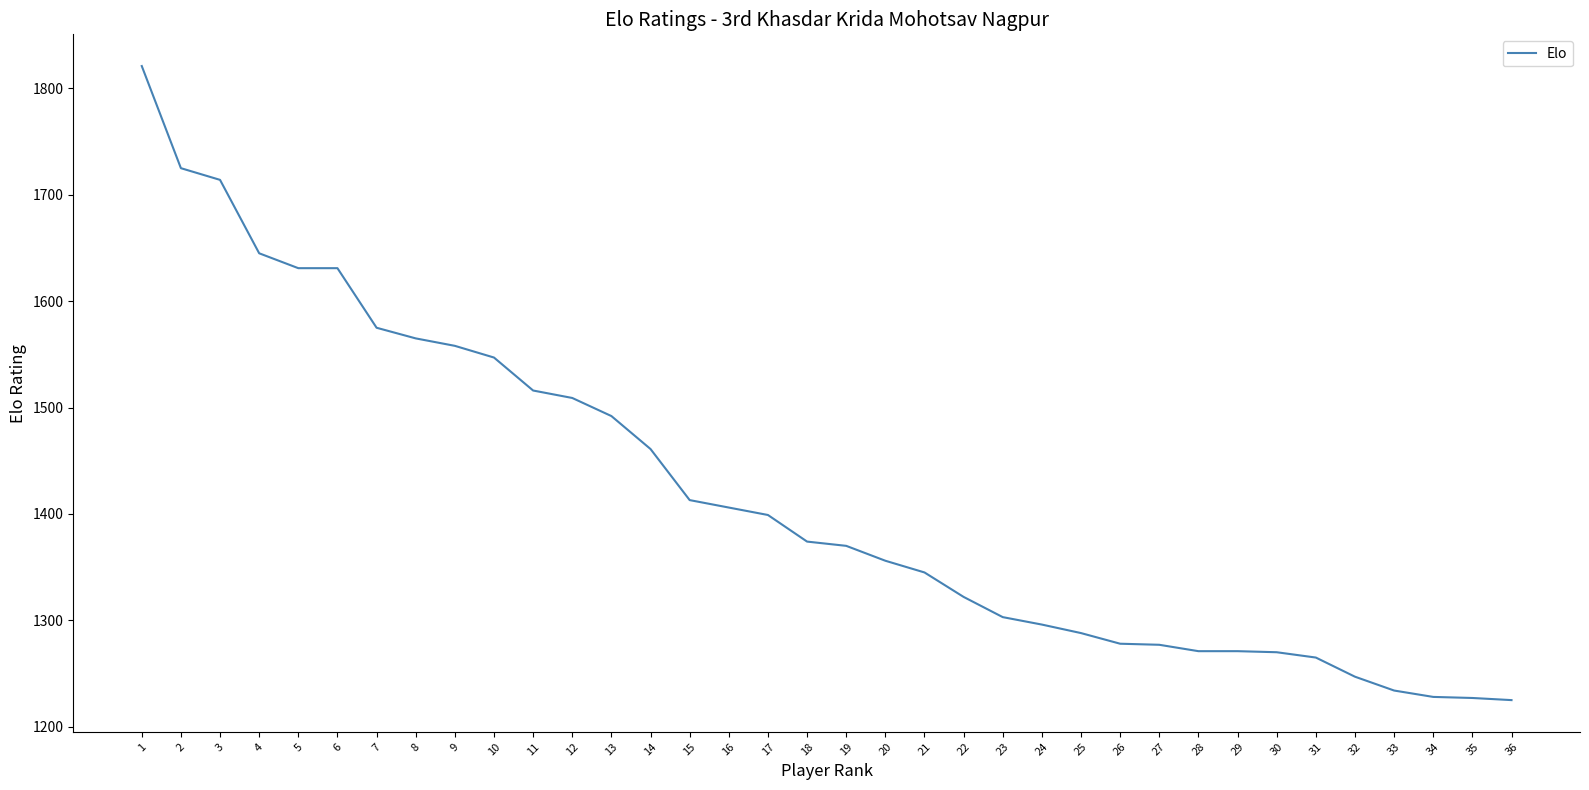

What is the ratio of the value at 12 to the value at 4?

0.9